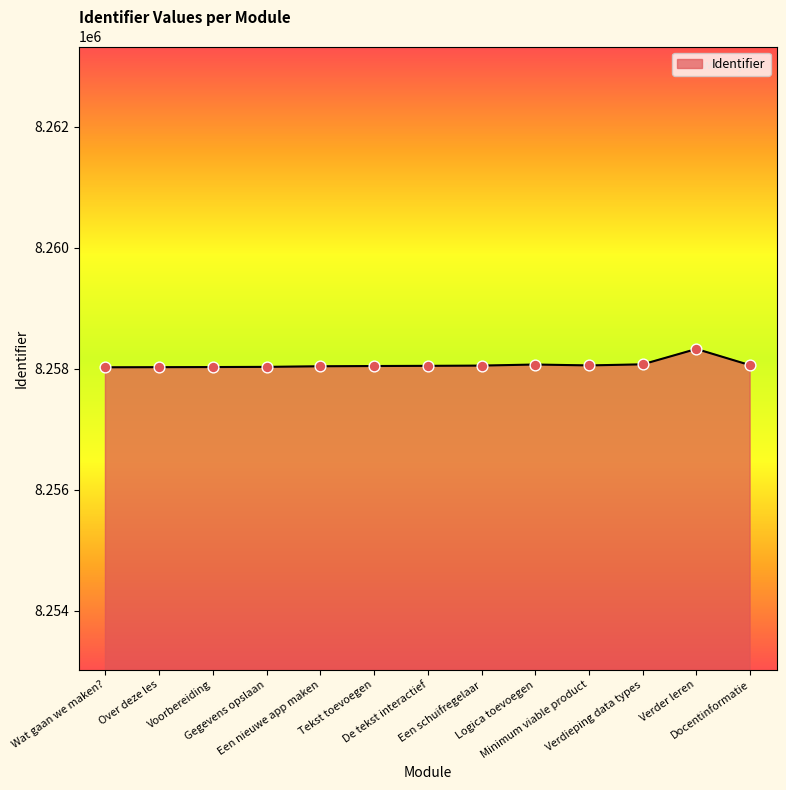

What is the change in value from Gegevens opslaan to De tekst interactief?

+17